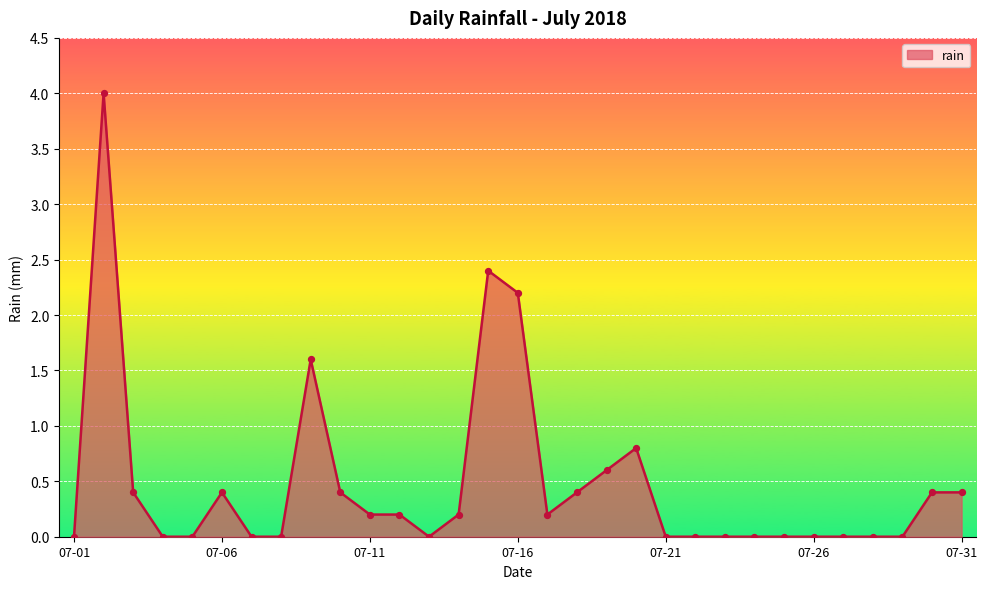

What is the greatest value displayed?

4.0